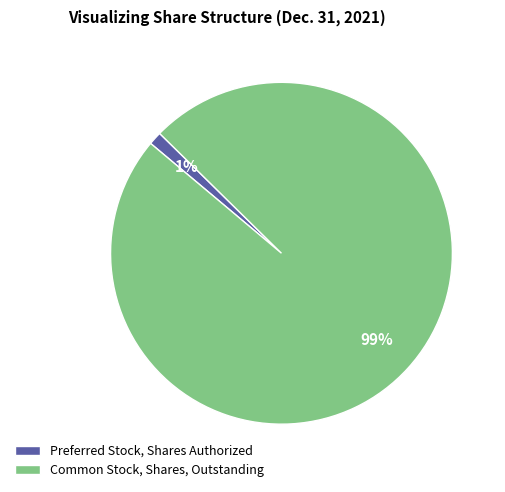

Between Preferred Stock, Shares Authorized and Common Stock, Shares, Outstanding, which is larger?

Common Stock, Shares, Outstanding